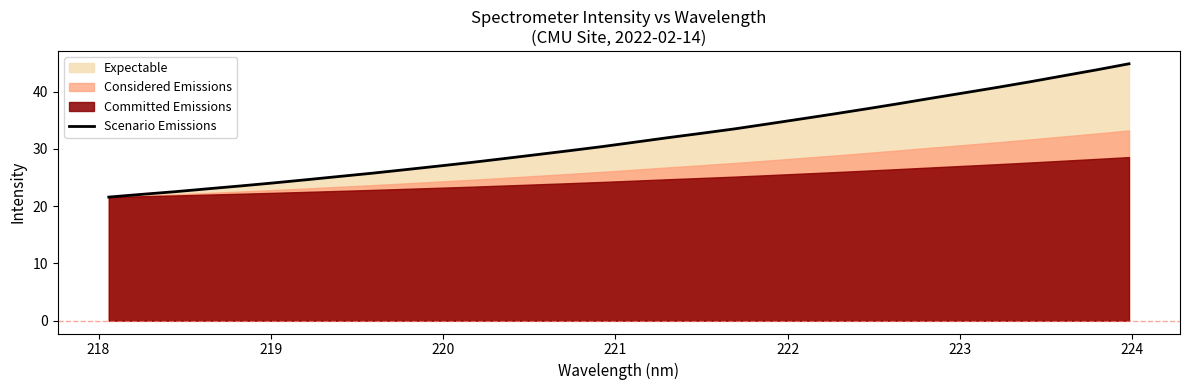

Is it true that the value at 31 is 15.6?

False